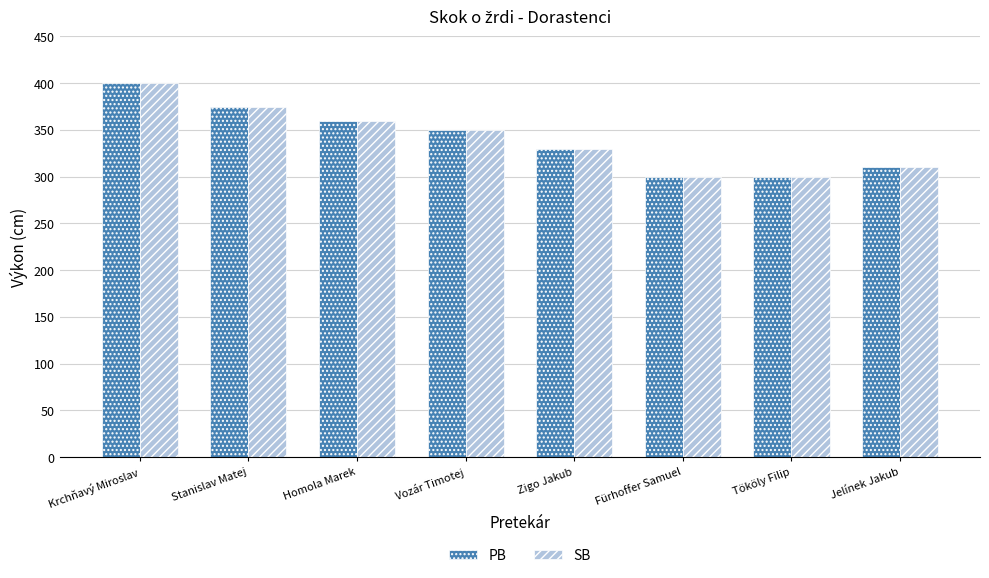

What is the sum of the PB values at Vozár Timotej and Krchňavý Miroslav?

750